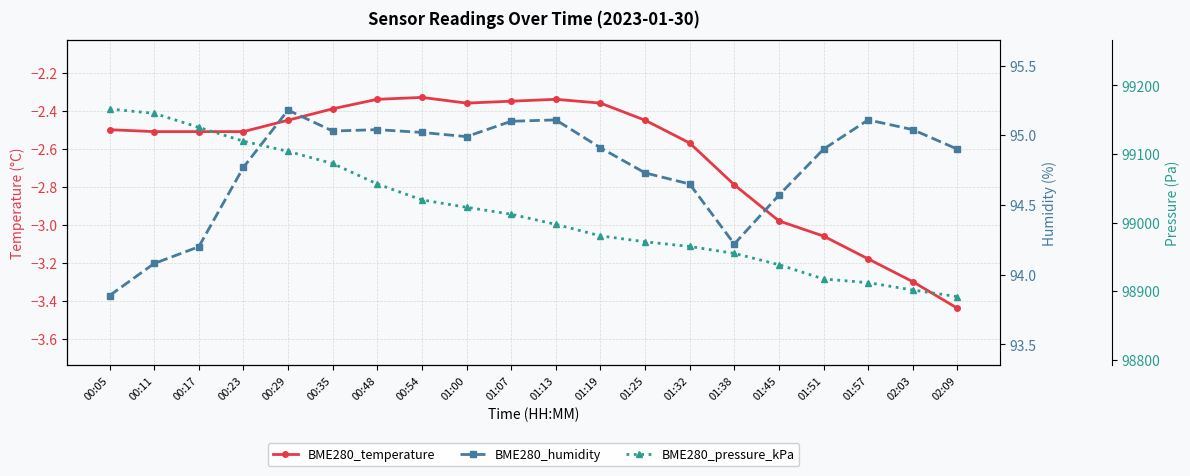

What is the total value across all series at 02:03?

98993.5